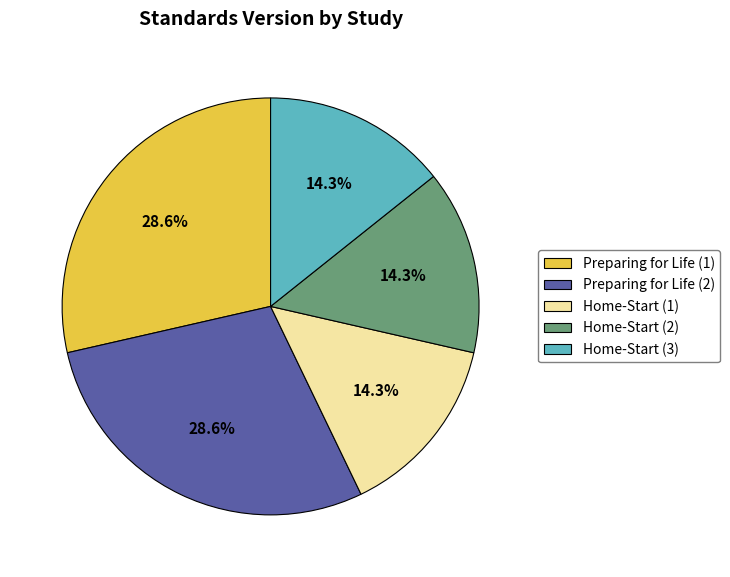

To the nearest percent, what is the difference between the largest and smallest slice percentages?

14%